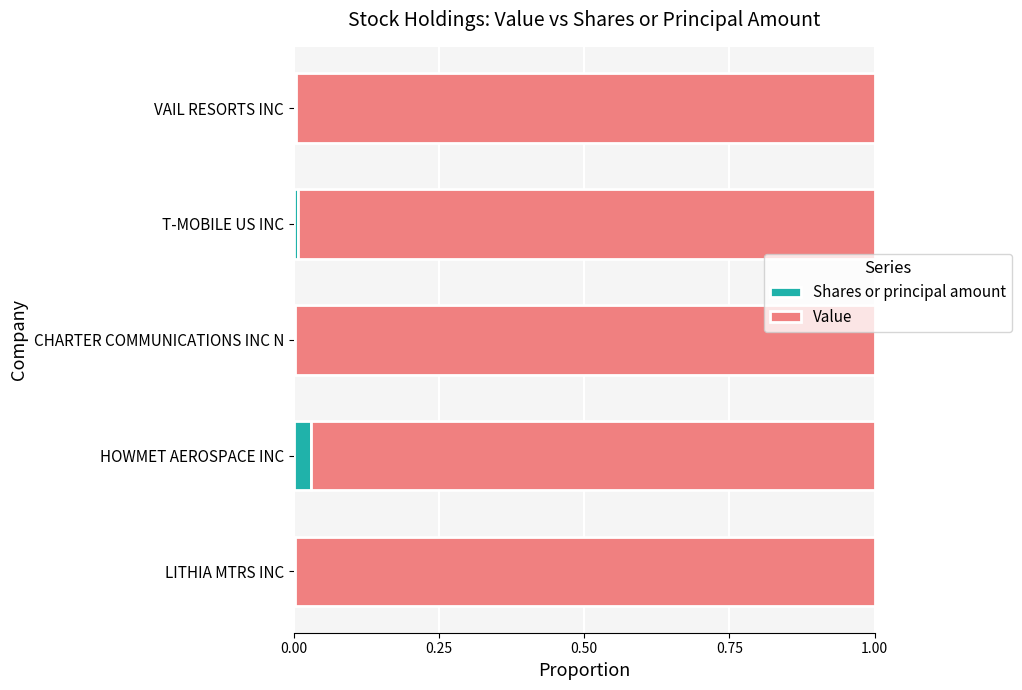

The value of Shares or principal amount at HOWMET AEROSPACE INC is 0.0. True or false?

True